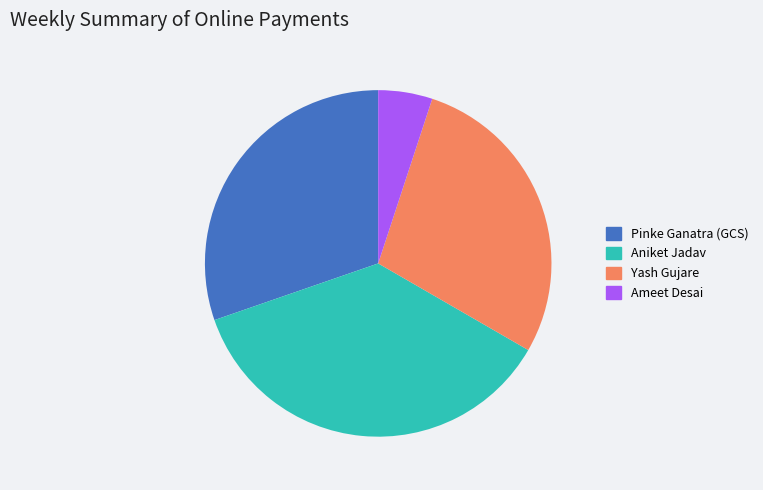

Does Ameet Desai account for over 50% of the chart?

No